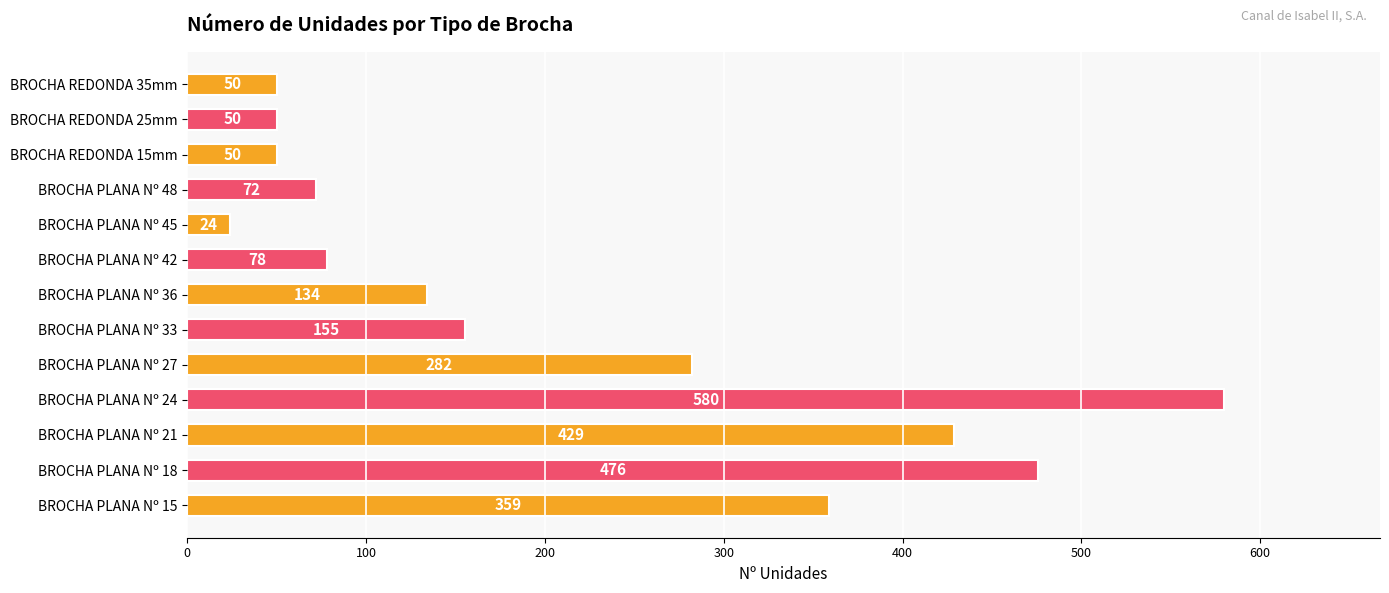

Reading bottom to top, transcribe all the data shown in this chart.

359	476	429	580	282	155	134	78	24	72	50	50	50